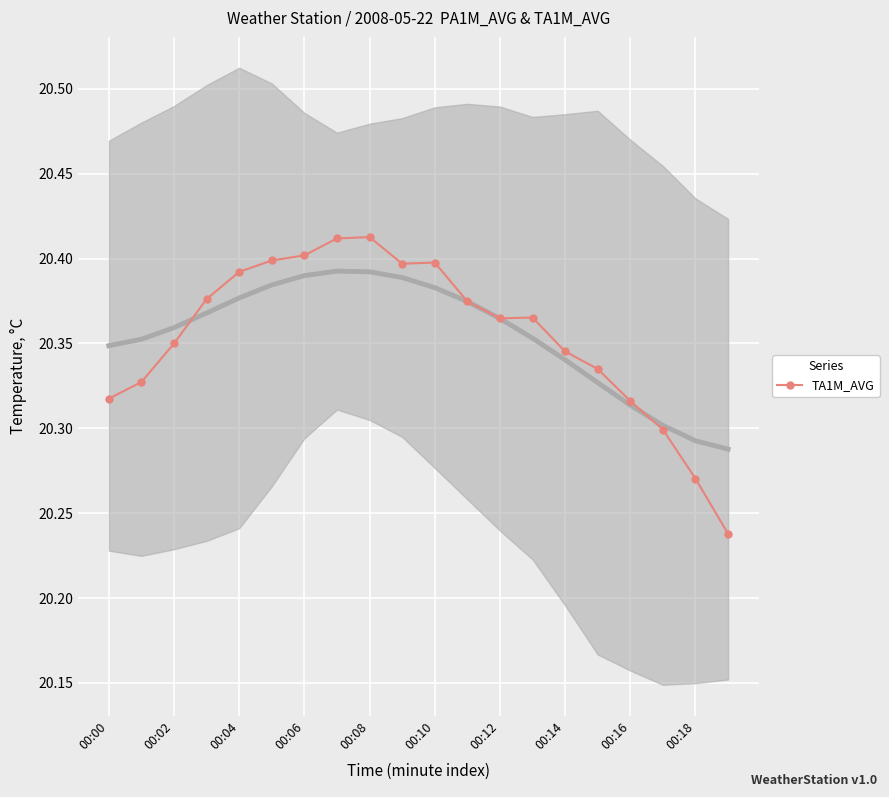

Reading left to right, extract all data points from this chart.

20.3	20.3	20.4	20.4	20.4	20.4	20.4	20.4	20.4	20.4	20.4	20.4	20.4	20.4	20.3	20.3	20.3	20.3	20.3	20.2